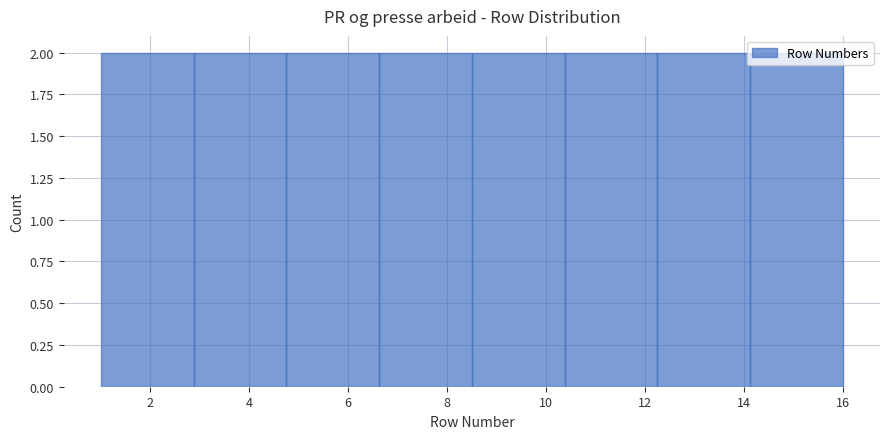

Reading left to right, transcribe this chart: for each bar, give the range it covers on the x-axis and its height. Neither the bar edges nor the heights are printed on the chart, so give them approximately, as read against the axes.

1.0 to 2.8: 2
2.8 to 4.8: 2
4.8 to 6.6: 2
6.6 to 8.6: 2
8.6 to 10.4: 2
10.4 to 12.2: 2
12.2 to 14.2: 2
14.2 to 16.0: 2